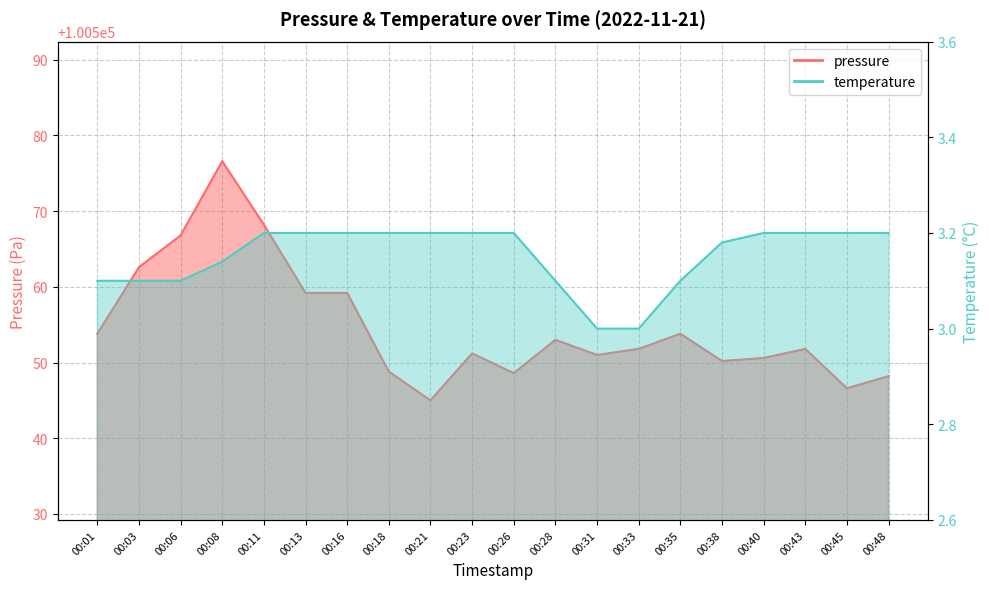

True or false: pressure and temperature intersect in this chart.

False